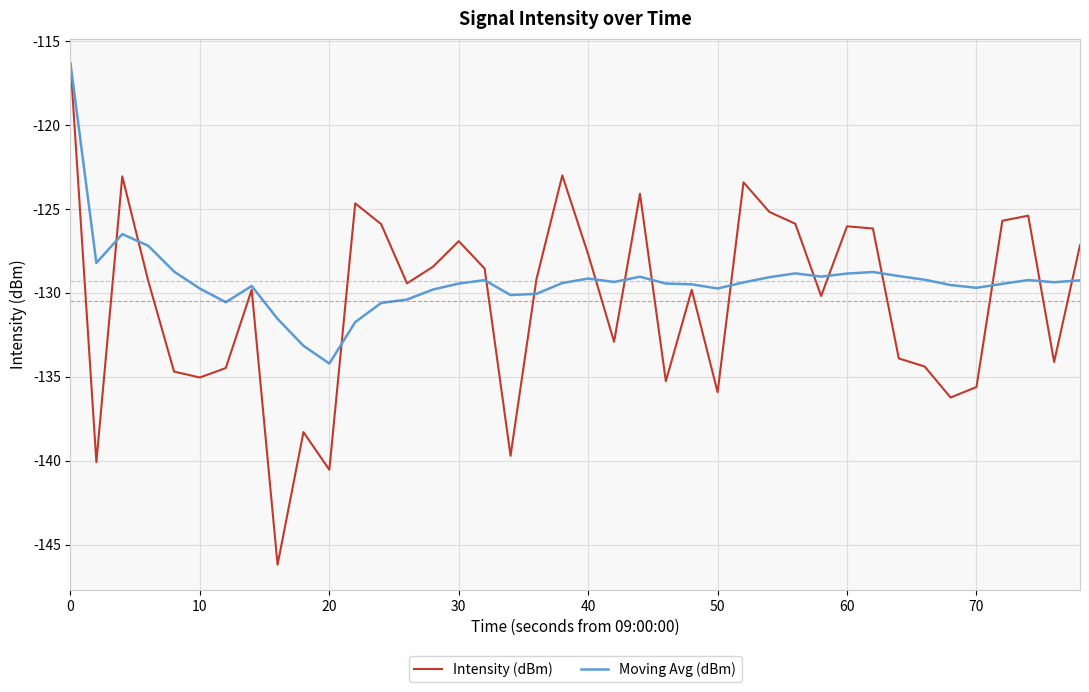

How many distinct data groups are displayed?

2